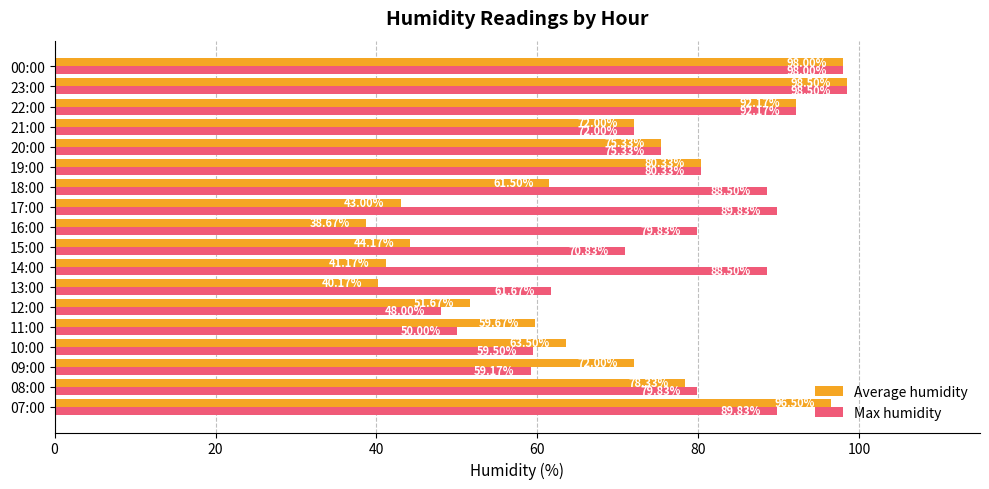

What is the minimum value shown in the chart?

38.7